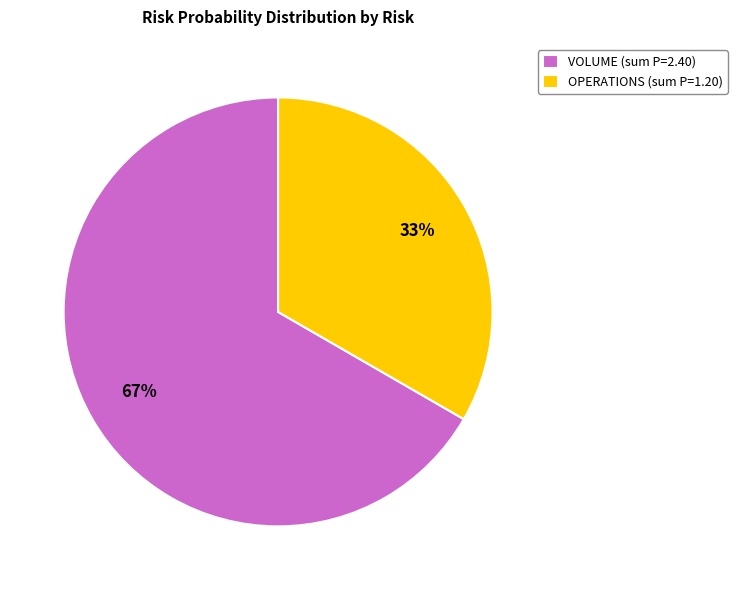

To the nearest percent, what is the average slice percentage?

50%